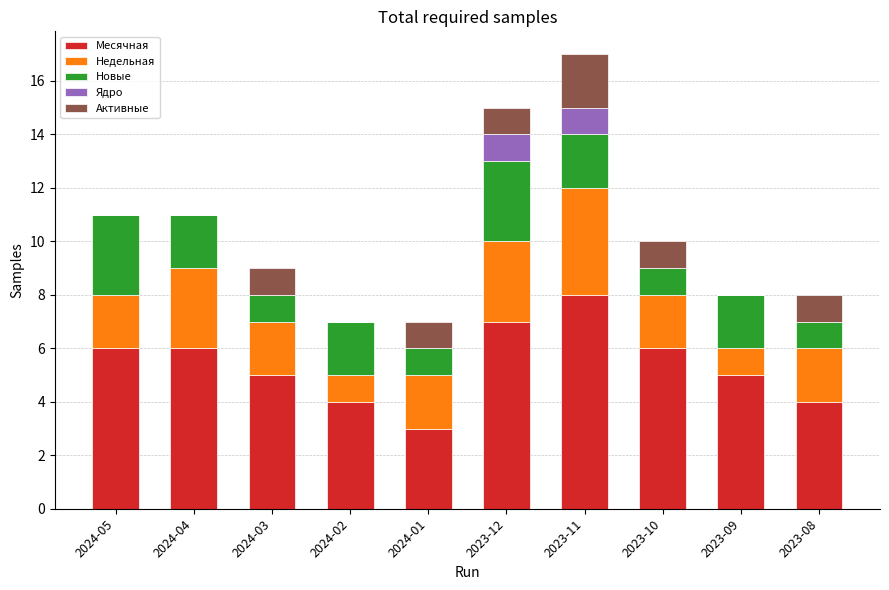

What is the highest value of the Месячная series?

8